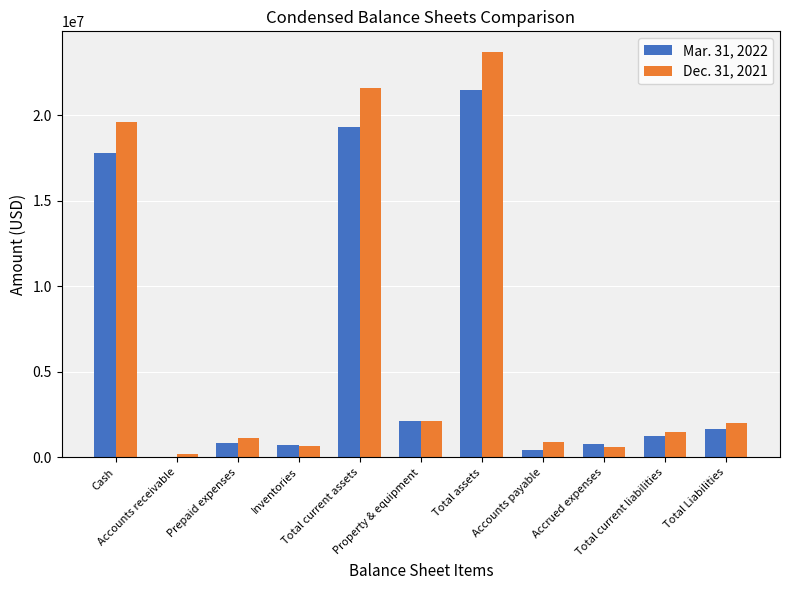

What is the maximum value shown in the chart?

23722748